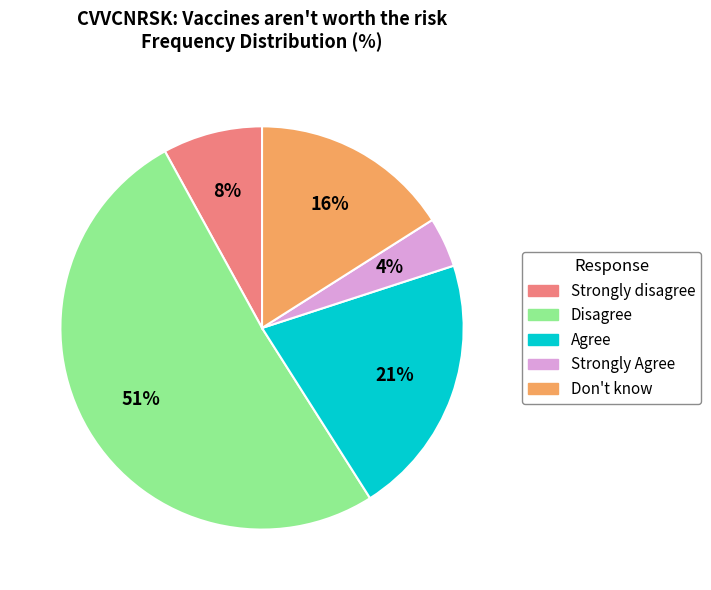

Is the sum of Strongly disagree and Don't know greater than half?

No